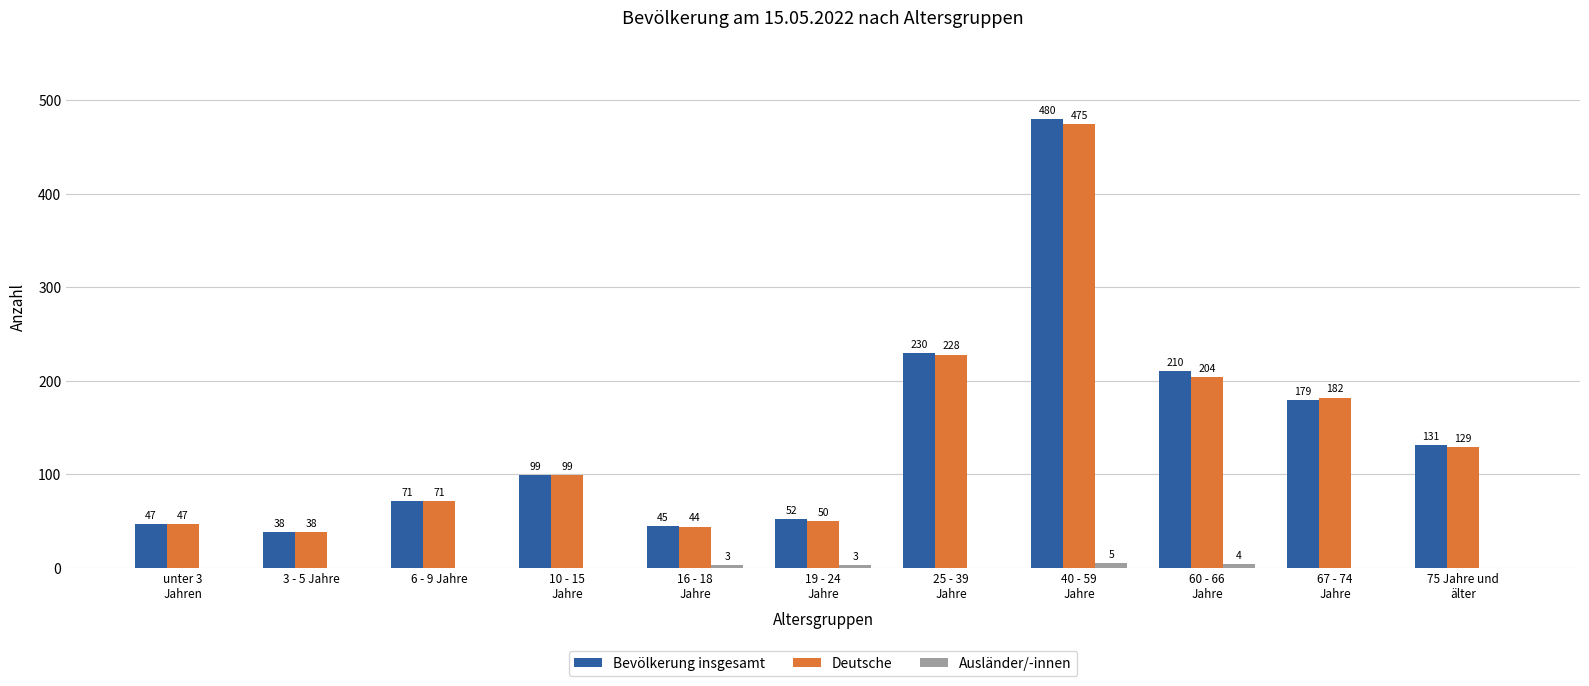

The value of Deutsche at 3 - 5 Jahre is 14. True or false?

False